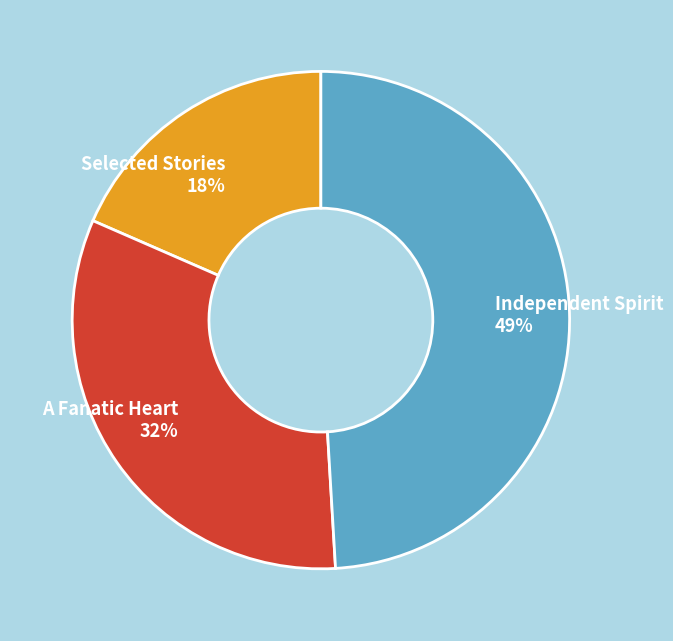

Rank the categories by value from lowest to highest.

Selected Stories, A Fanatic Heart, Independent Spirit